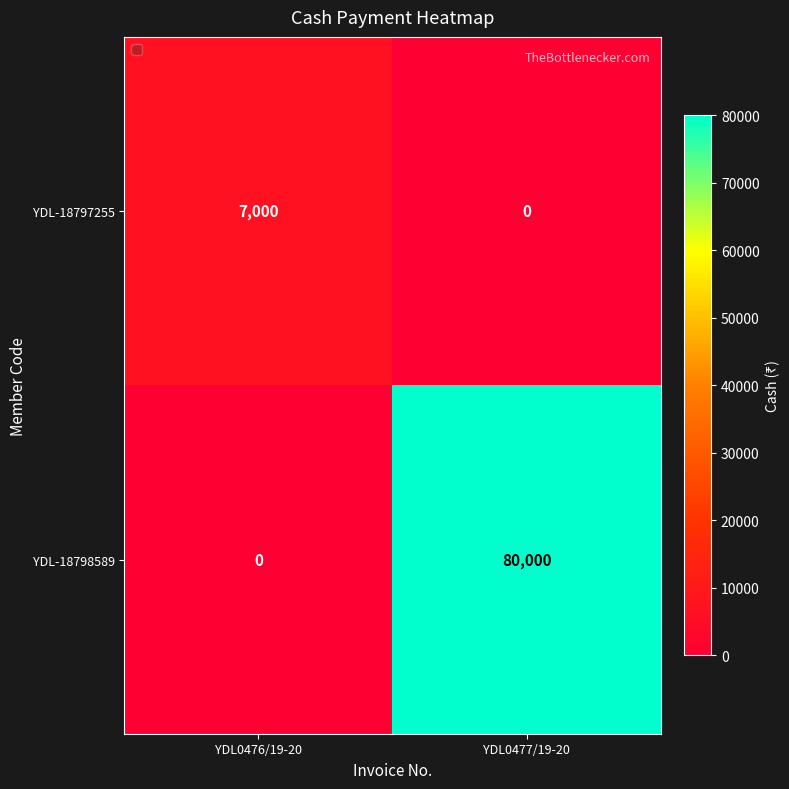

What is the total value across all series at YDL0476/19-20?

7000